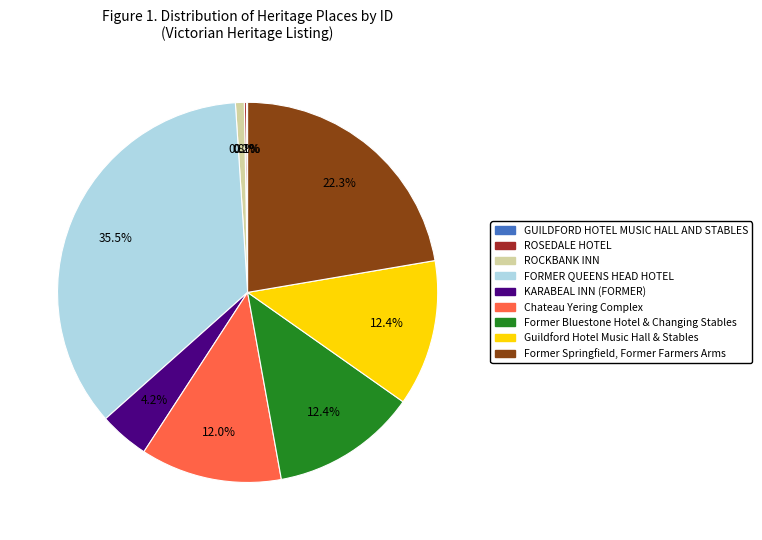

True or false: Former Bluestone Hotel & Changing Stables accounts for 12% of the total.

True